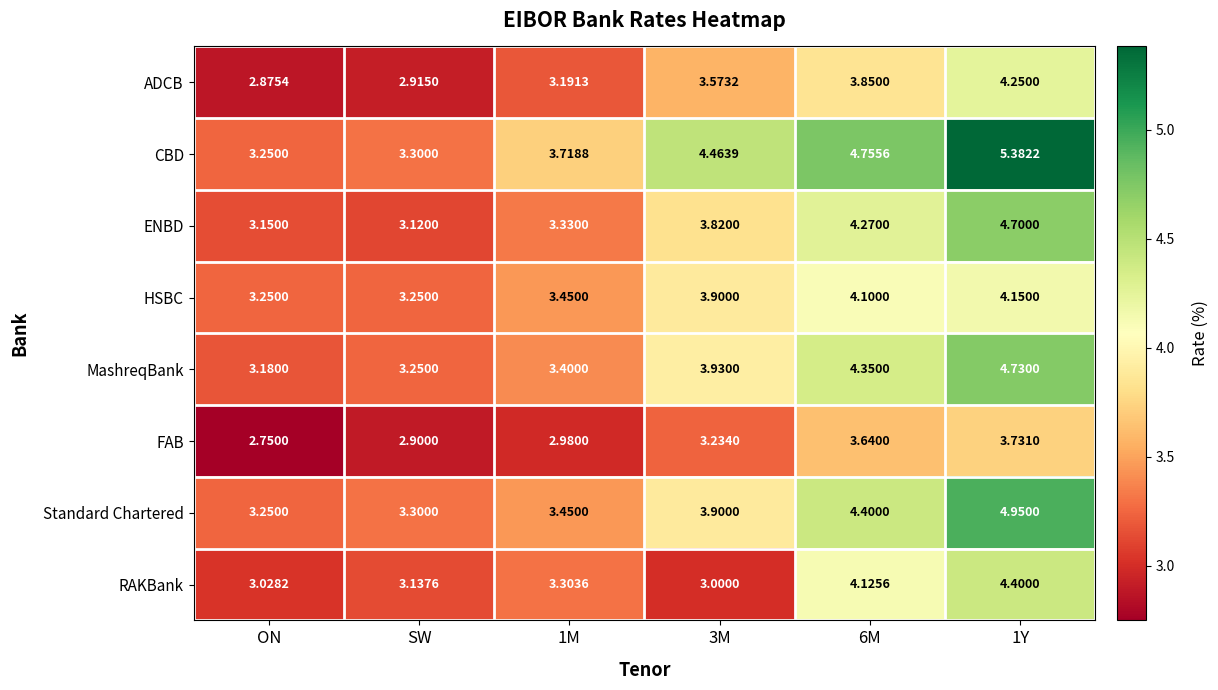

Rank the series by their maximum value, from lowest to highest.

FAB, HSBC, ADCB, RAKBank, ENBD, MashreqBank, Standard Chartered, CBD